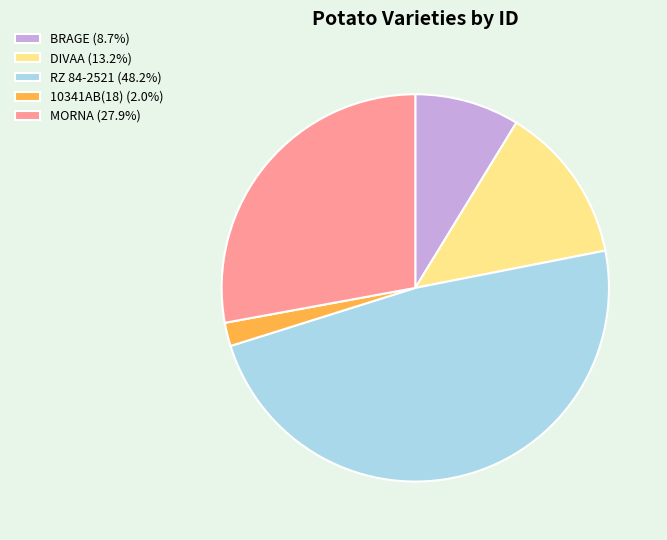

How many segments does this pie chart have?

5